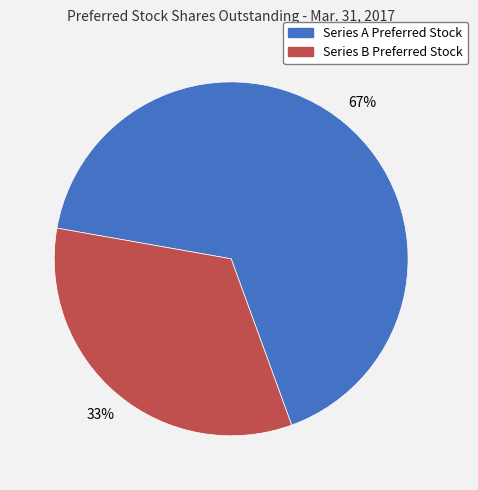

What is the largest slice in the pie chart?

Series A Preferred Stock